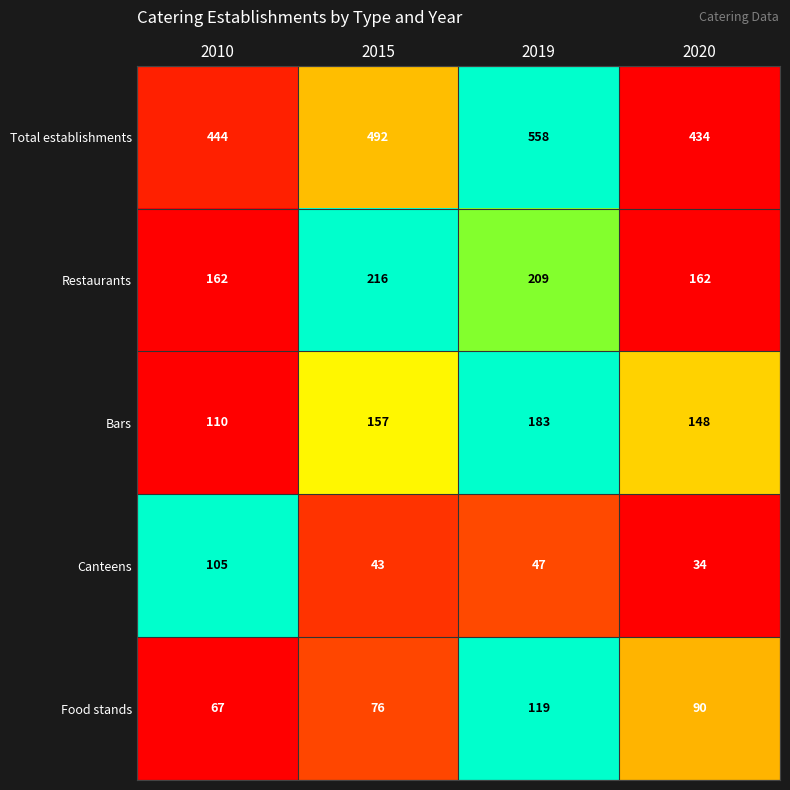

Which series changed the most between 2019 and 2020?

Total establishments